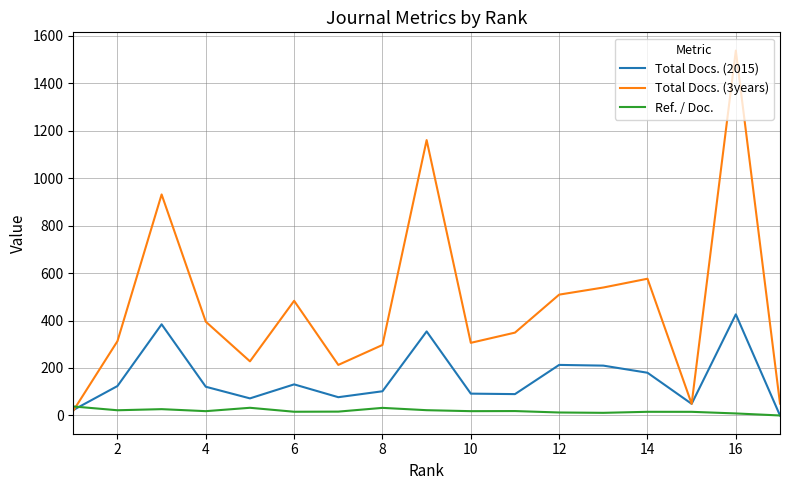

Which series has the widest spread of values?

Total Docs. (3years)